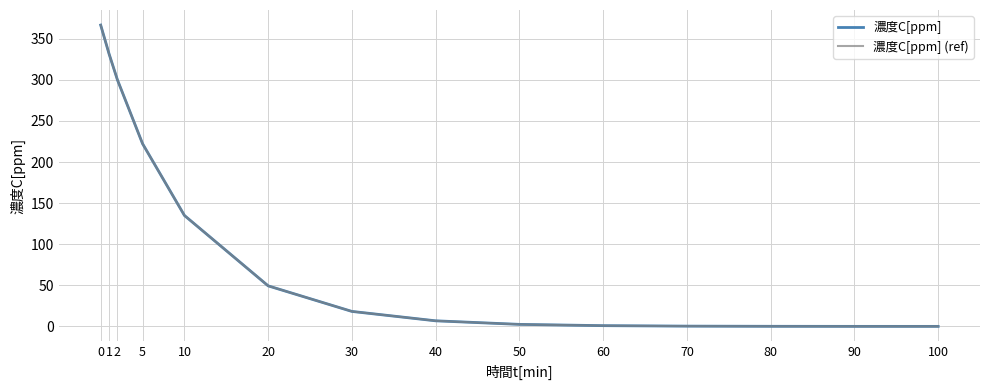

Is this an area chart (filled region under the line)?

No